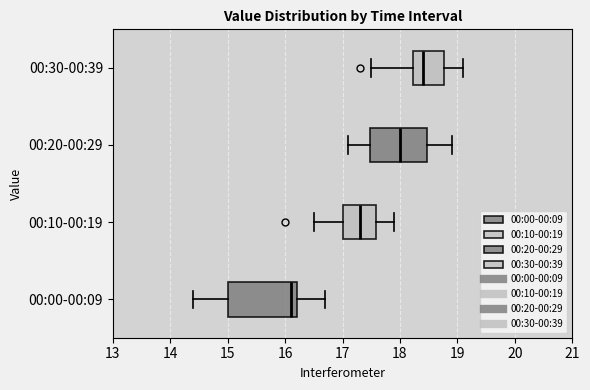

Reading bottom to top, transcribe this box plot: for each box, give where its median line is, the range the box spans, and where its two whiskers end, as read against the x-axis. The values are not printed on the chart, so give them approximately, as read against the axis.

00:00-00:09: median 16.1, box 15.0 to 16.2, whiskers 14.4 to 16.7
00:10-00:19: median 17.3, box 17.0 to 17.6, whiskers 16.5 to 17.9
00:20-00:29: median 18.0, box 17.5 to 18.5, whiskers 17.1 to 18.9
00:30-00:39: median 18.4, box 18.2 to 18.8, whiskers 17.5 to 19.1